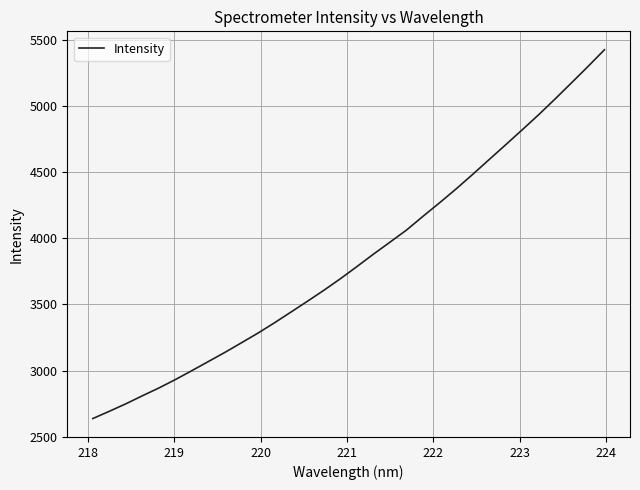

What is the sum of all values?

123024.1